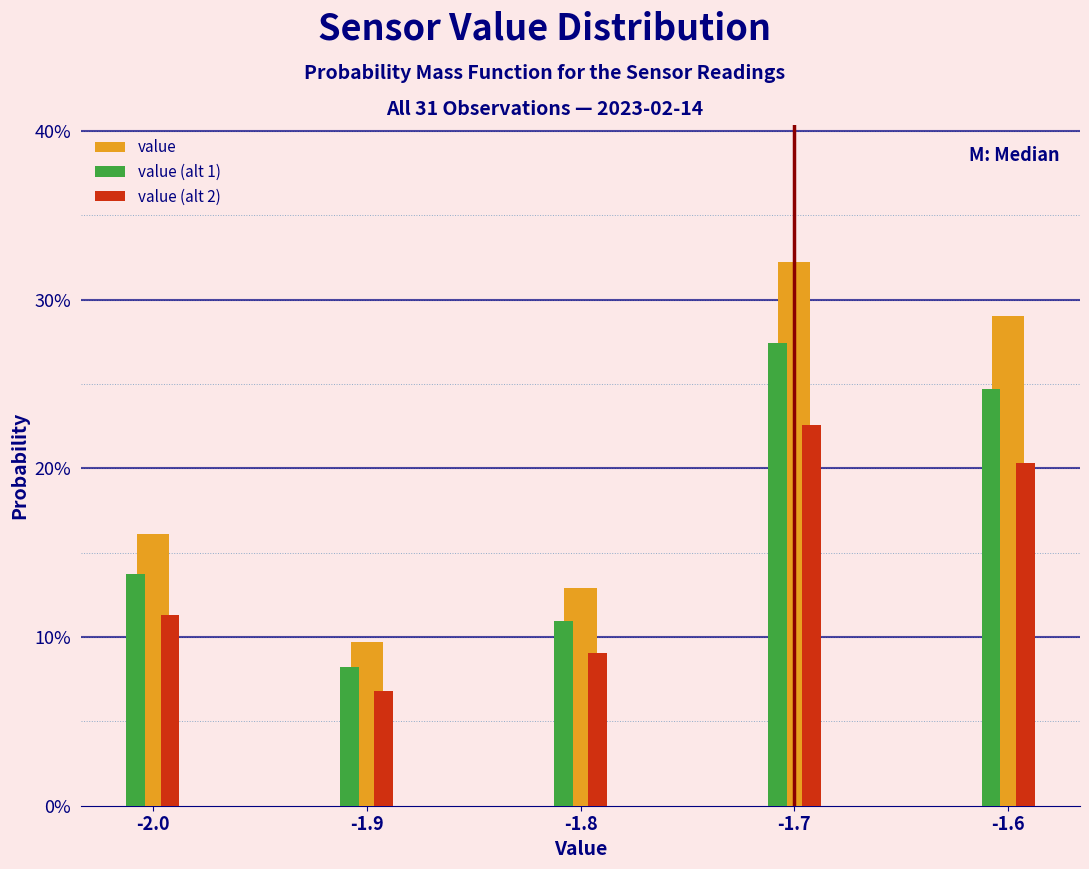

What are all the series names shown in the legend?

value, value (alt 1), value (alt 2)